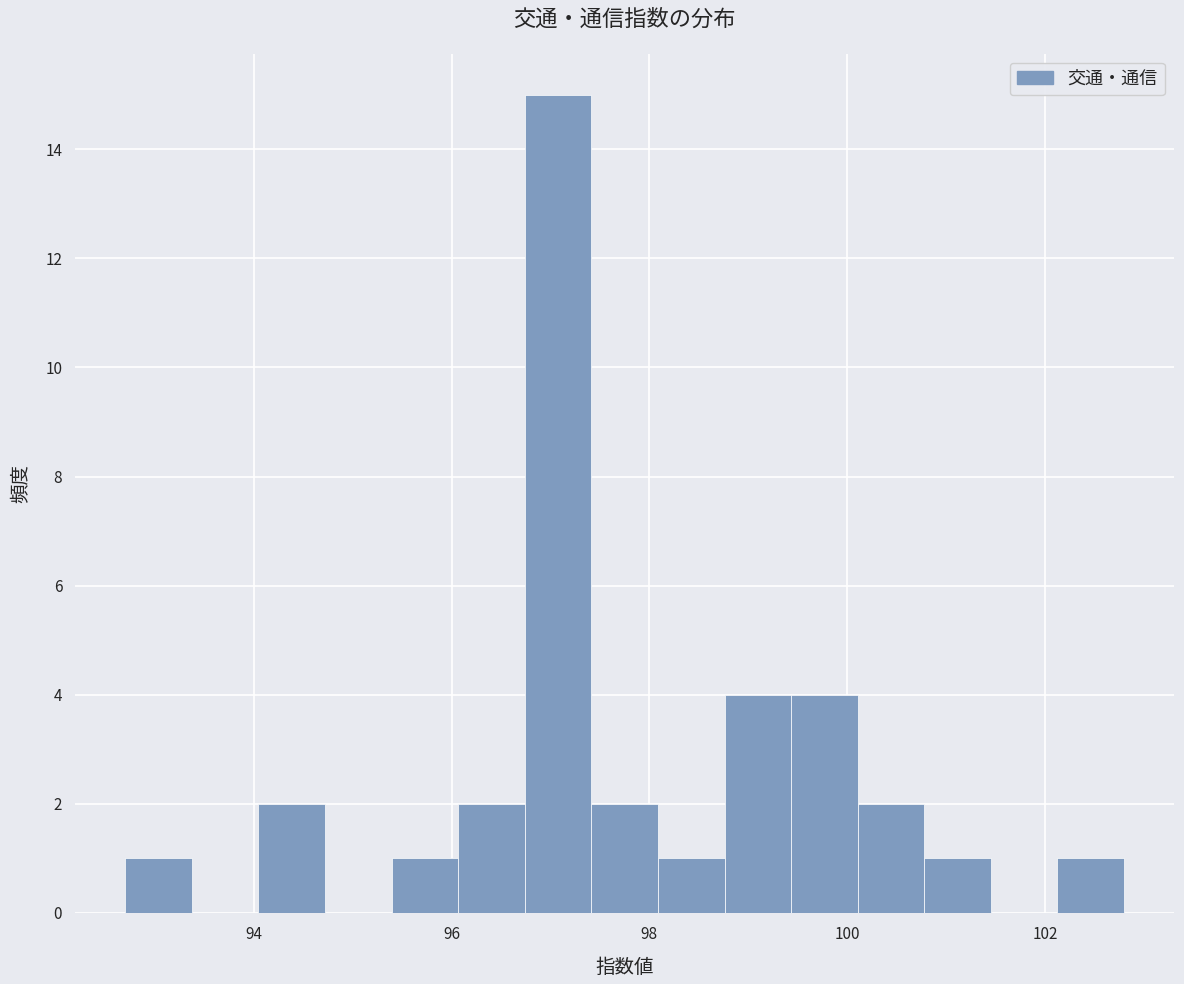

Around what value on the x-axis is the tallest bar? Give the approximate position of its centre, as read against the axis.

97.0